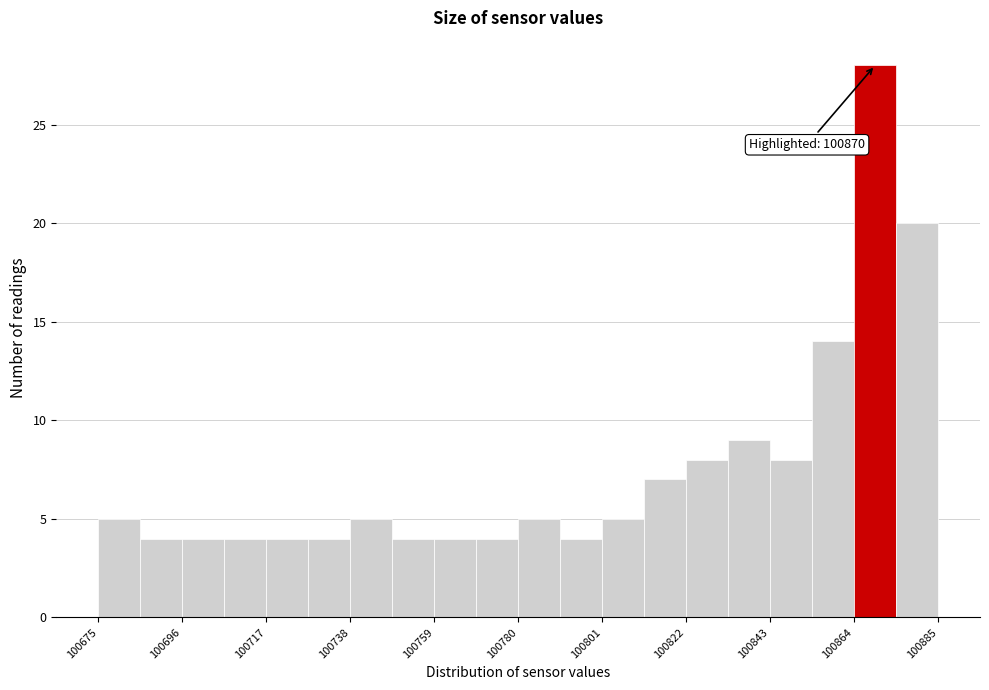

Around what value on the x-axis is the tallest bar? Give the approximate position of its centre, as read against the axis.

100870